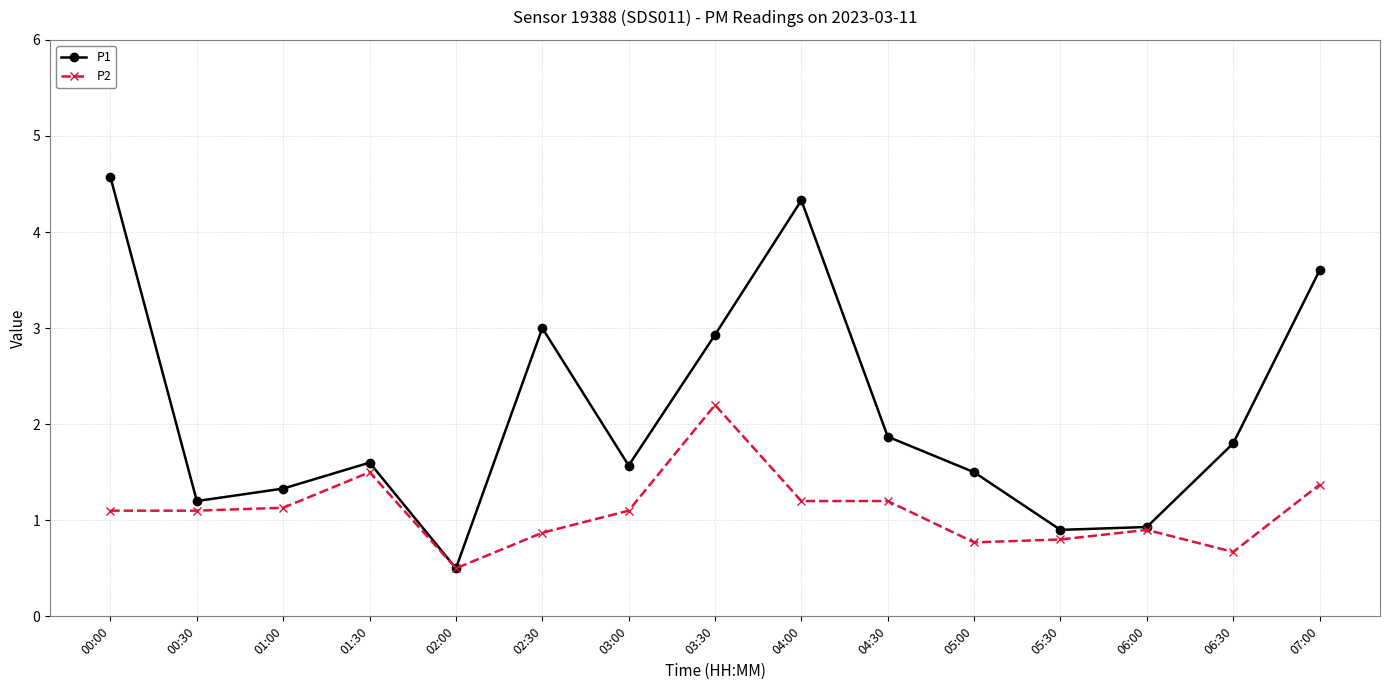

How many categories are shown in the chart?

15